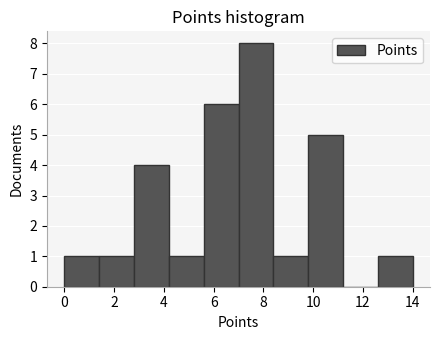

Reading left to right, list every bar in this chart as the range it spans on the x-axis followed by its height. The values are not printed on the chart, so give them approximately, as read against the axis.

0.0 to 1.4: 1
1.4 to 2.8: 1
2.8 to 4.2: 4
4.2 to 5.6: 1
5.6 to 7.0: 6
7.0 to 8.4: 8
8.4 to 9.8: 1
9.8 to 11.2: 5
11.2 to 12.6: 0
12.6 to 14.0: 1